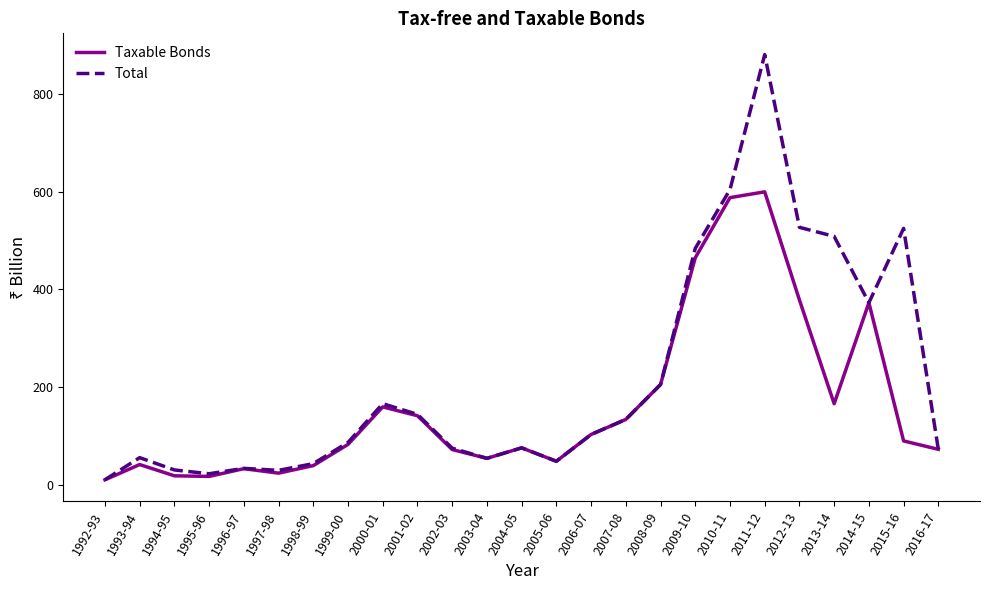

True or false: Total has a value of 89.3 at 2008-09.

False